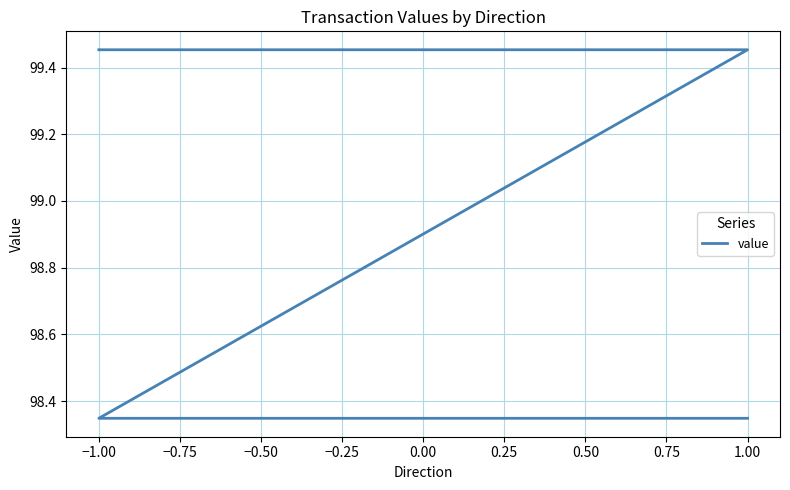

The chart shows a value of 153.2 at 1.00. True or false?

False